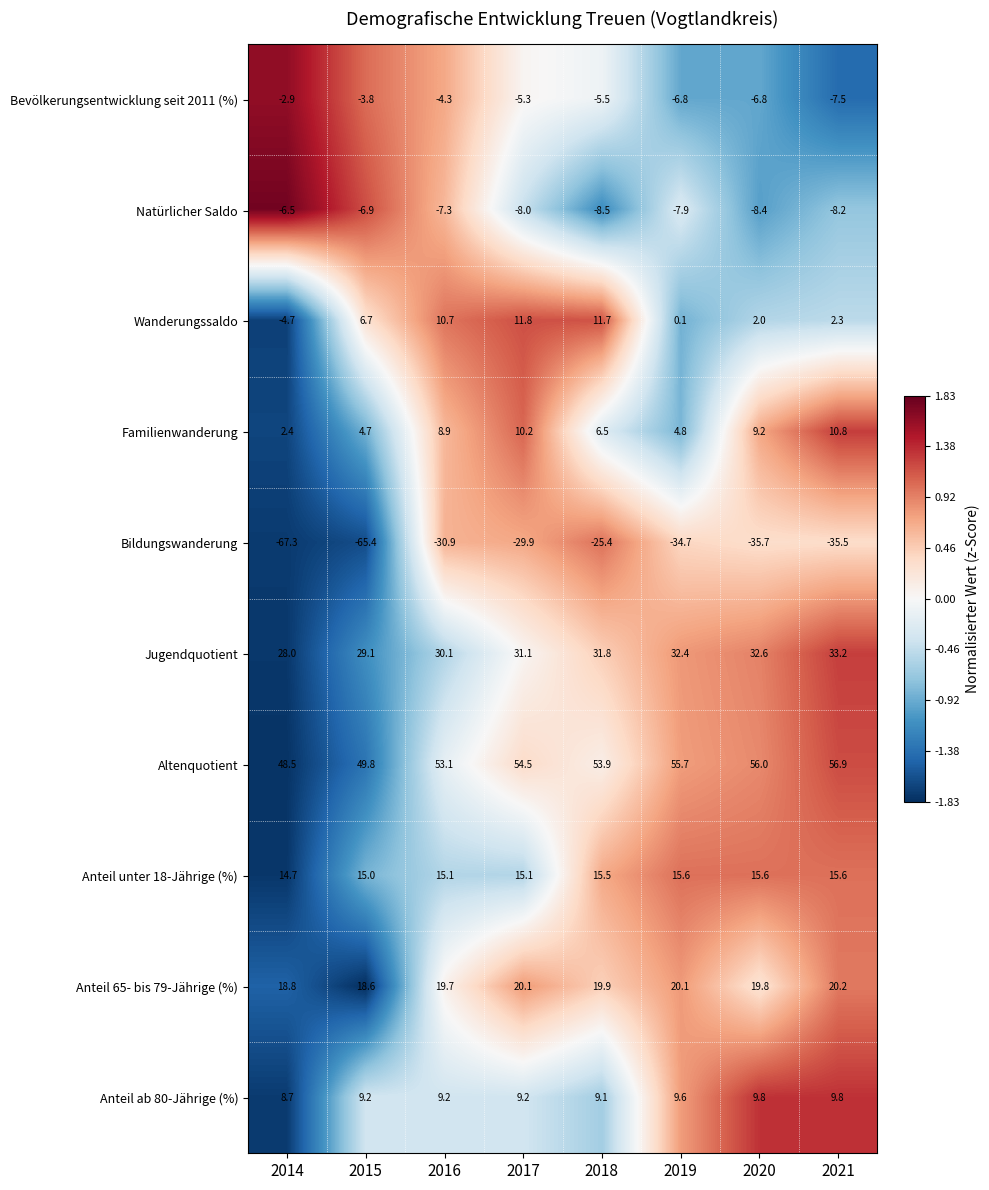

Is it true that Bevölkerungsentwicklung seit 2011 (%) equals -6.8 at 2019?

True